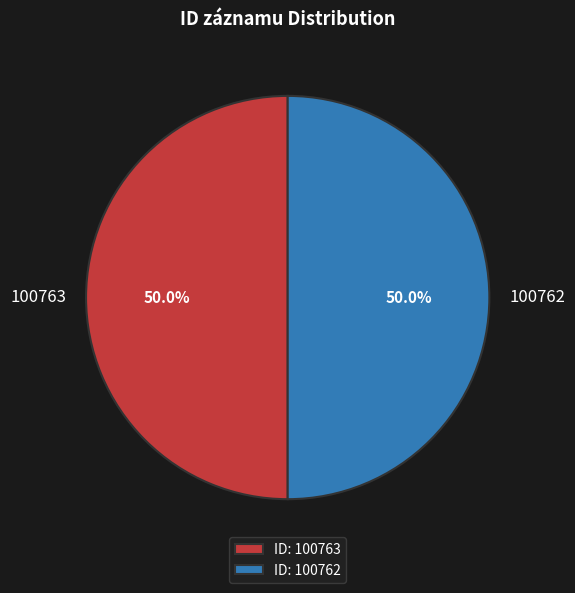

Do 100763 and 100762 together represent more than half of the pie?

Yes